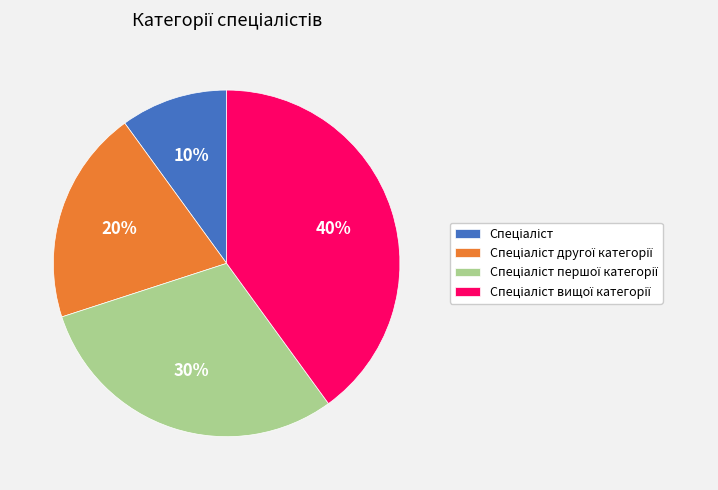

To the nearest percent, what is the average slice percentage?

25%